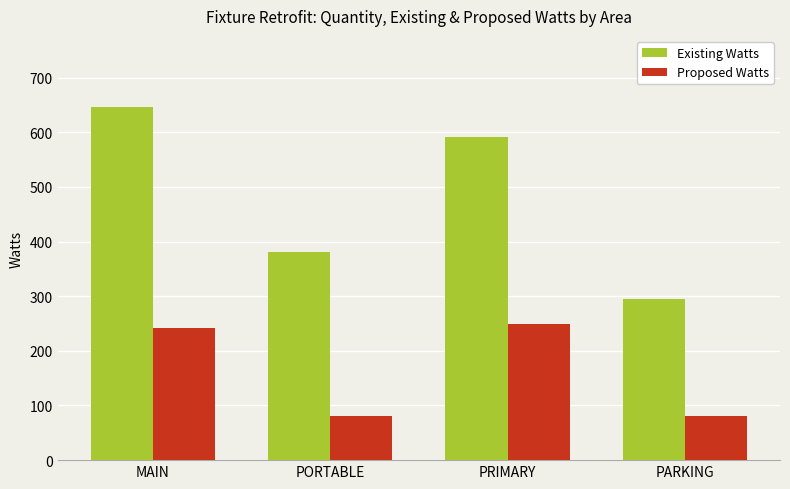

What is the difference between the maximum and minimum values in the Proposed Watts series?

170